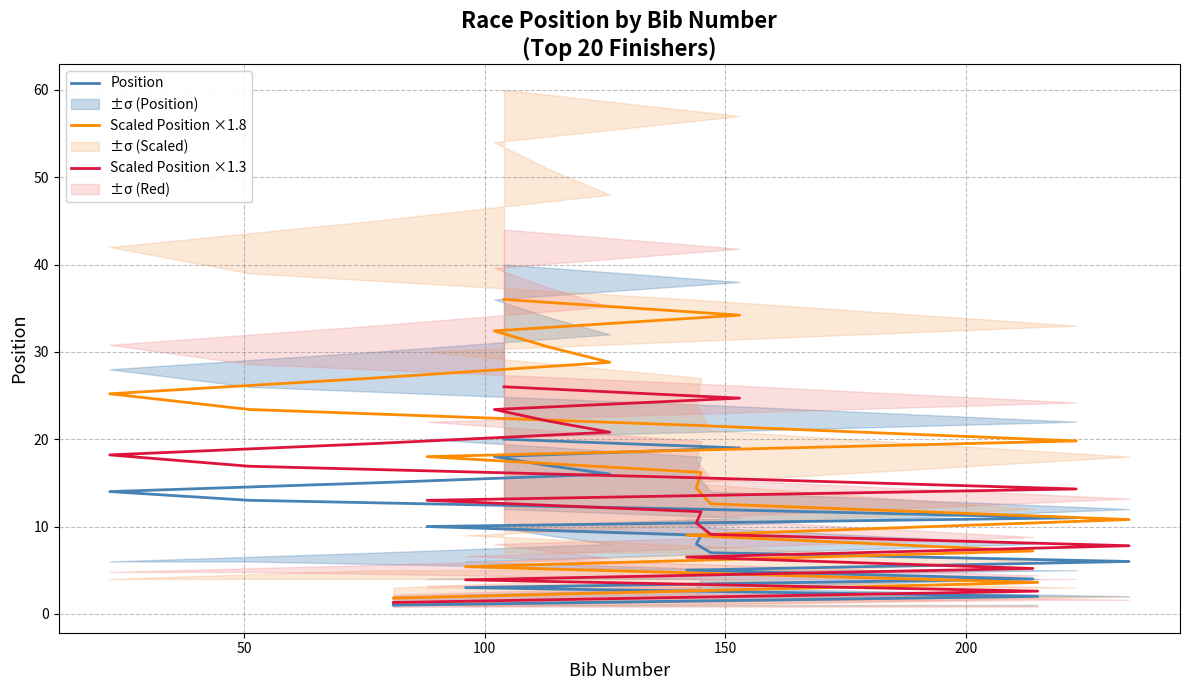

Does the chart have visible grid lines?

Yes